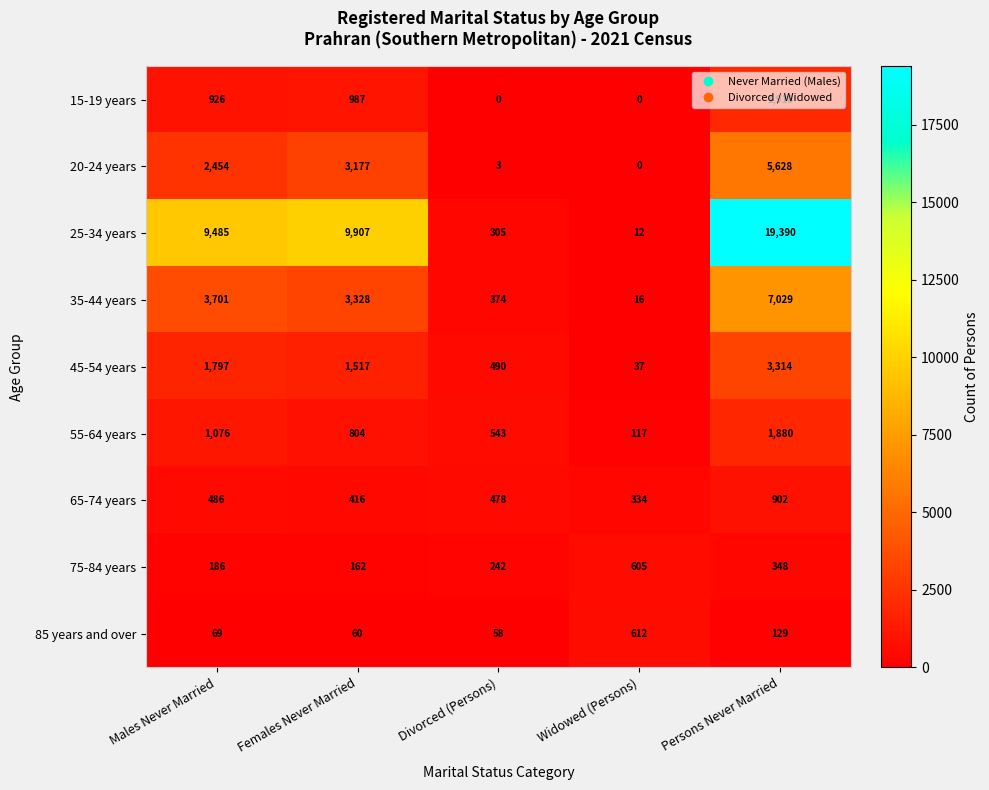

What is the average value of the 75-84 years series?

309